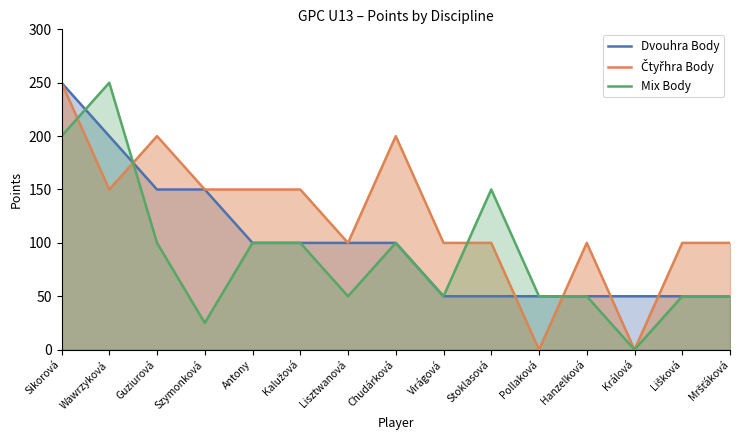

Which label corresponds to the smallest value in the chart?

Pollaková